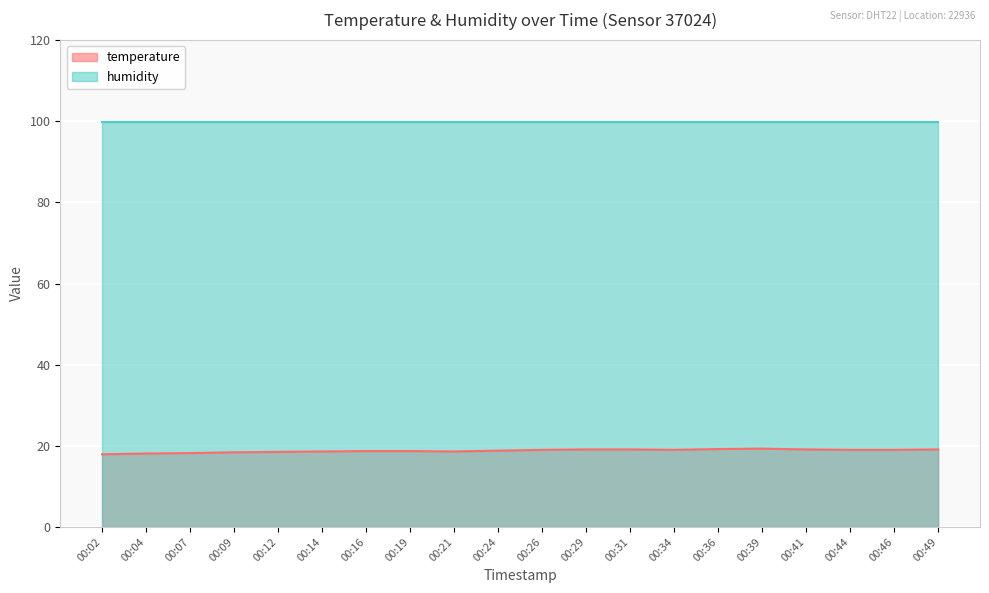

Read the value at 00:04.

18.1